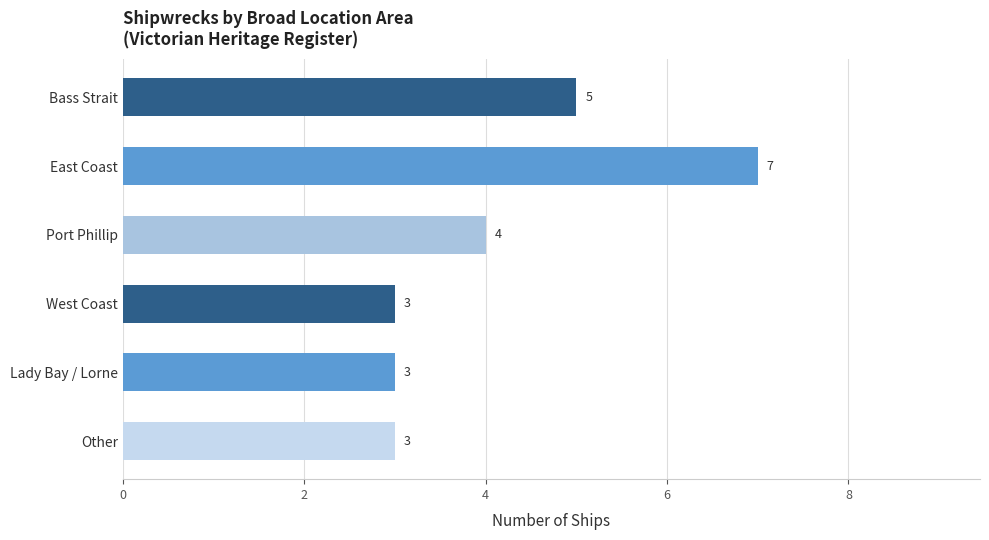

What is the sum of the values at Bass Strait and Lady Bay / Lorne?

8